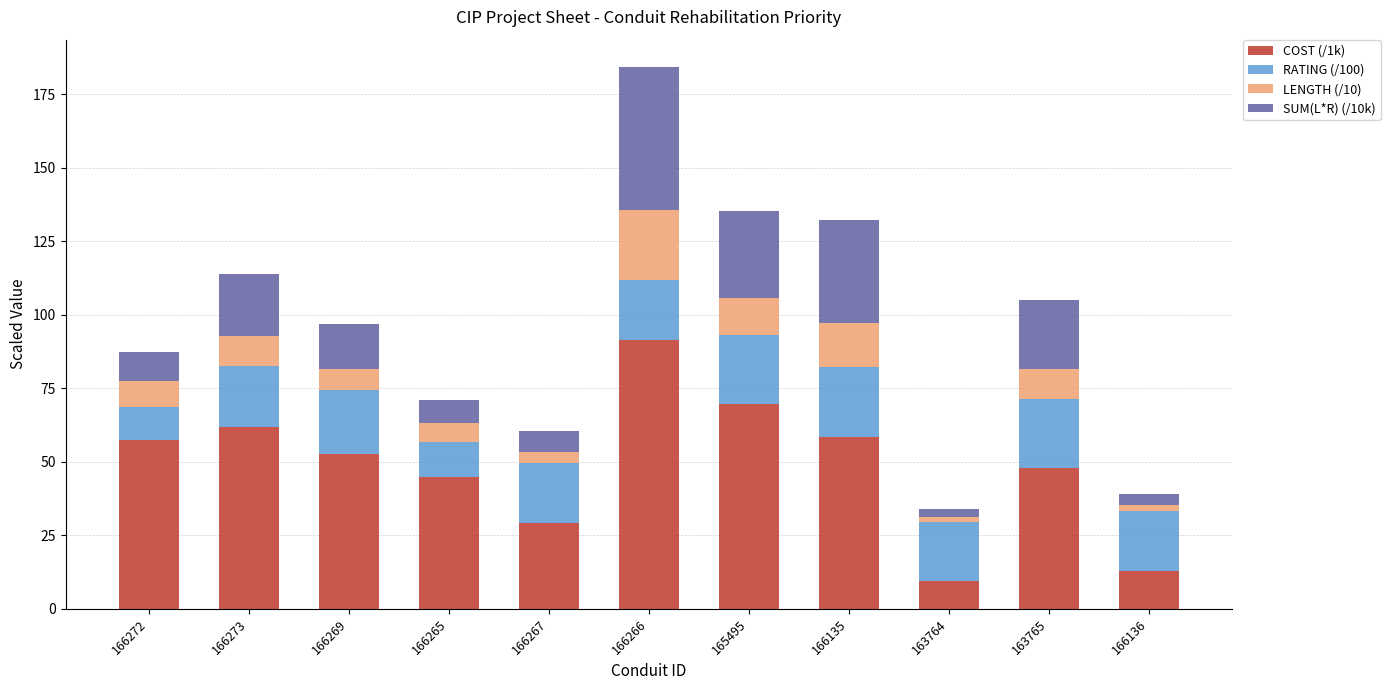

What is the total value across all series at 165495?

135.1